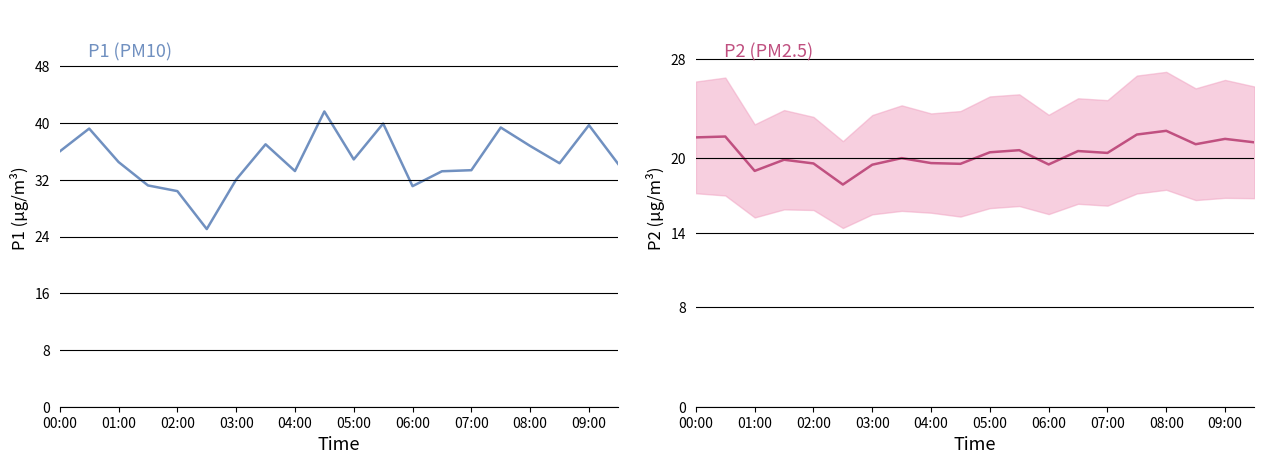

True or false: P1 and P2 intersect in this chart.

False